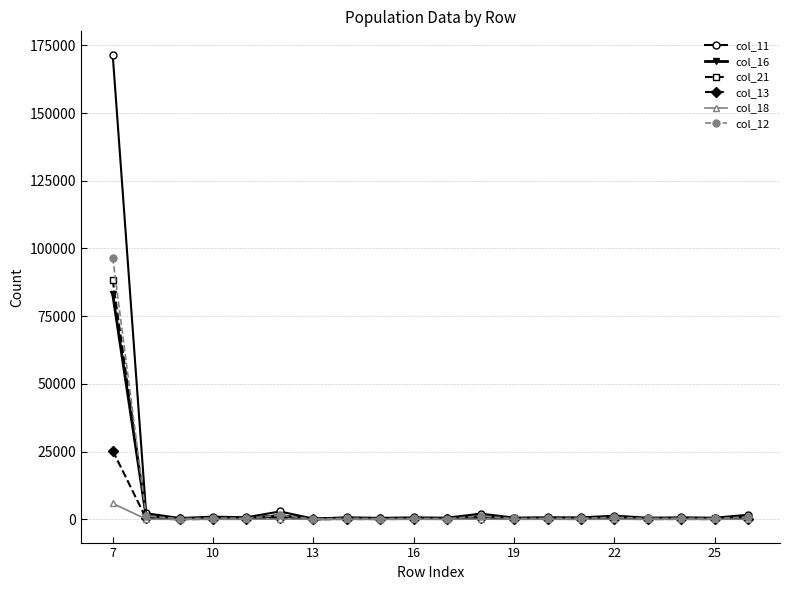

What is the greatest value displayed?

171577